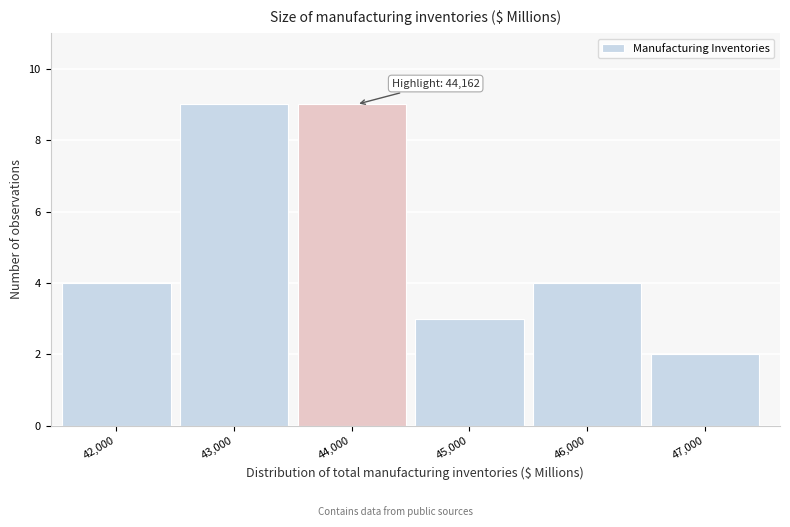

Reading right to left, what are all the values shown in this chart?

2	4	3	9	9	4